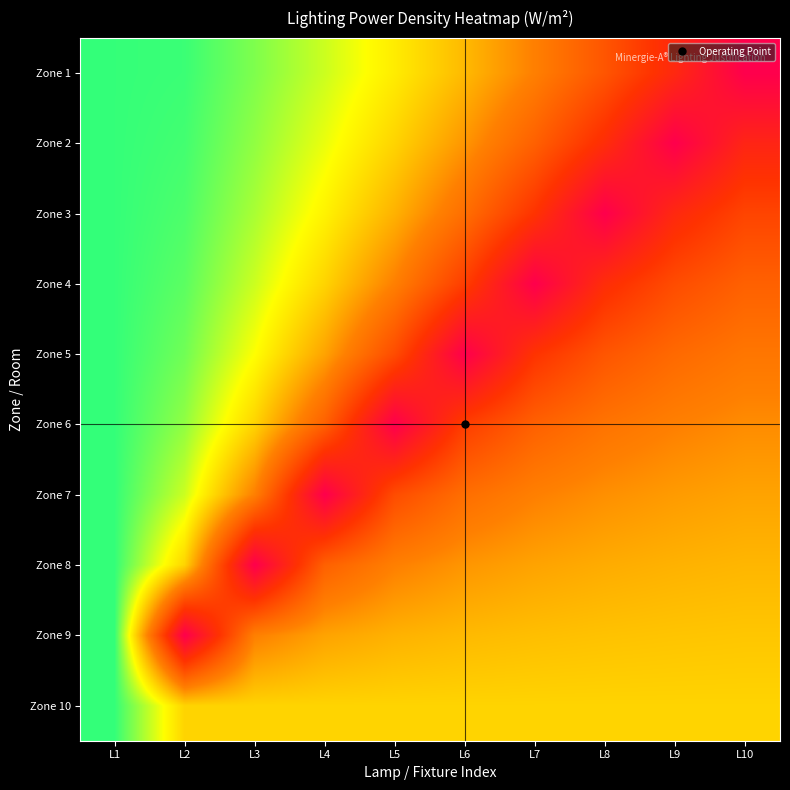

Between L3 and L5, which is larger?

L3